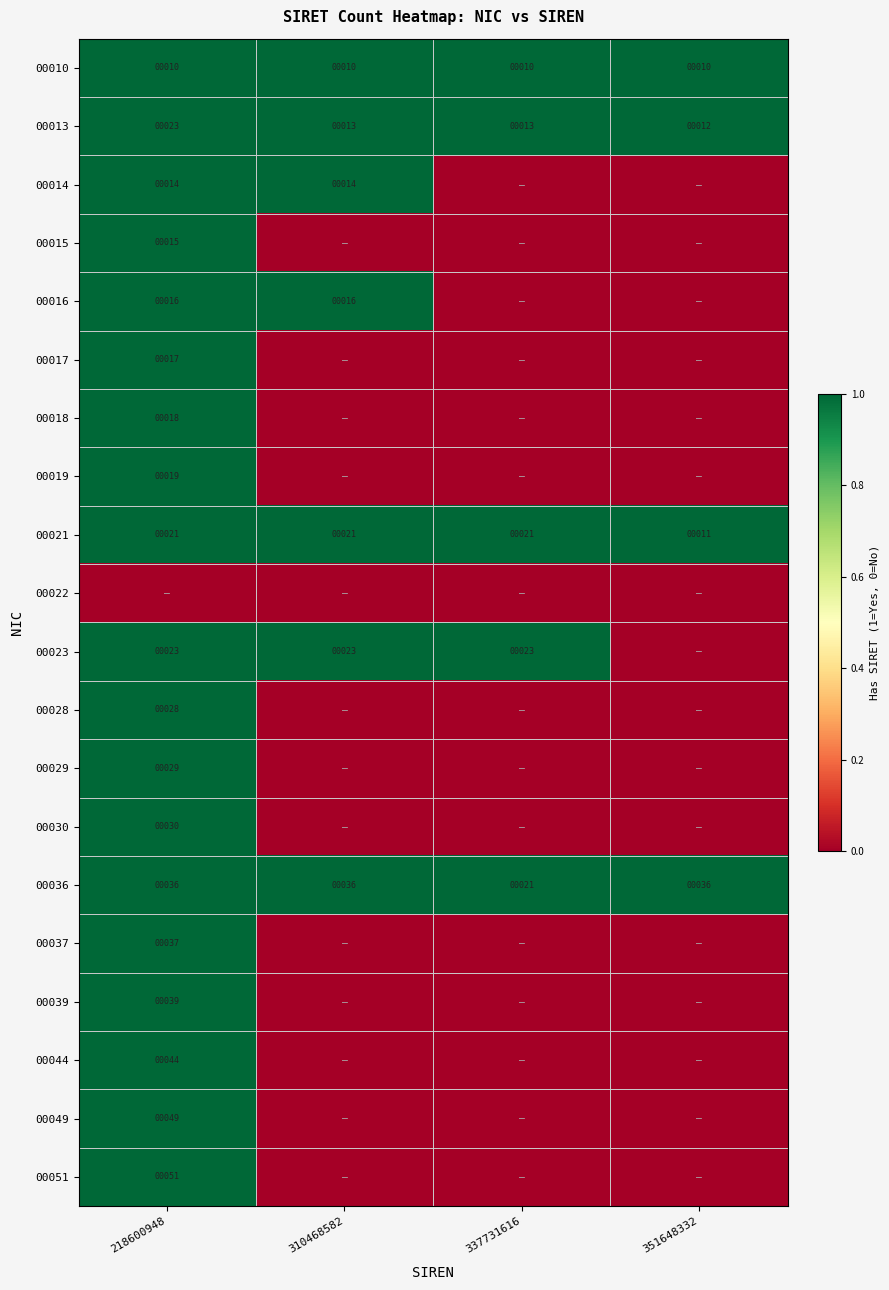

True or false: 00030 has a value of 42 at 218600948.

False